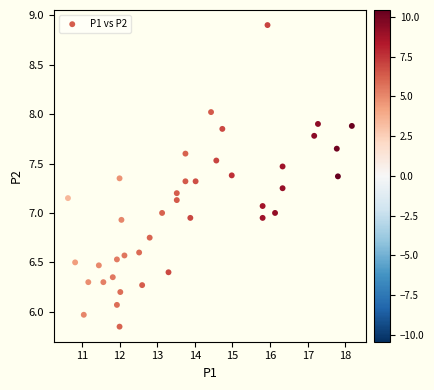

What is the range of X values (max minus min)?

7.5